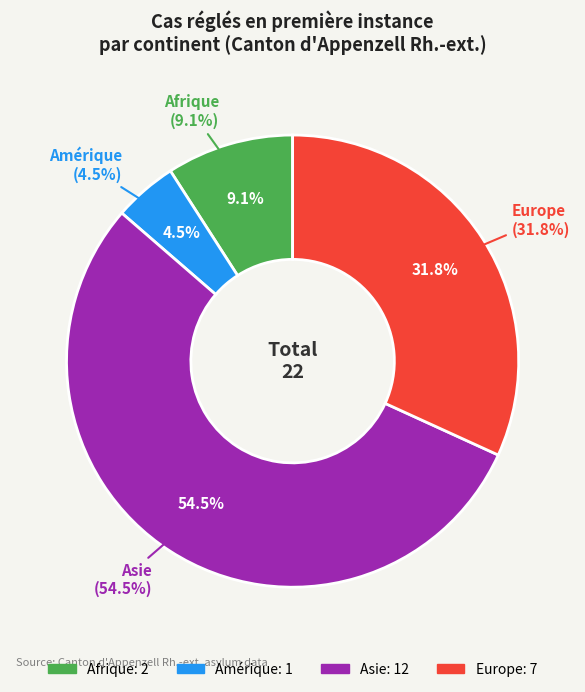

How much of the chart is everything except Europe?

68.2%